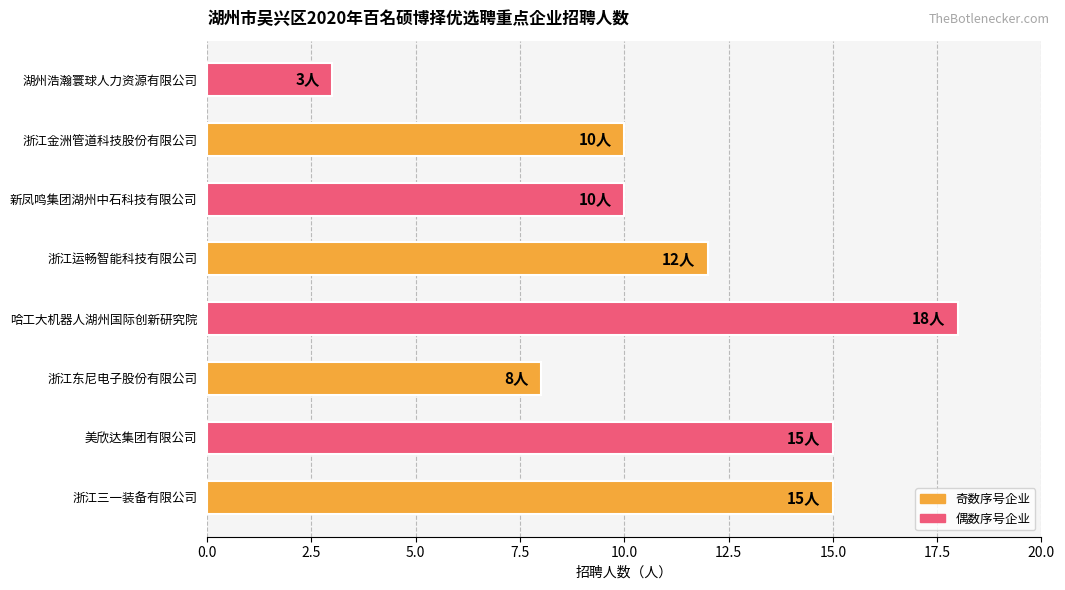

Which category has the highest value across all series?

哈工大机器人湖州国际创新研究院